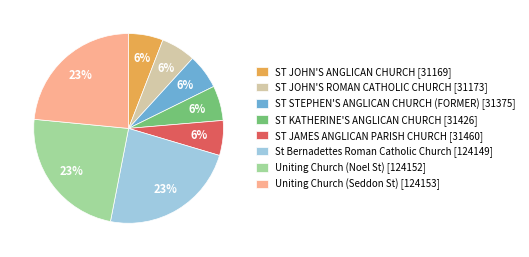

To the nearest percent, what is the average slice percentage?

12%